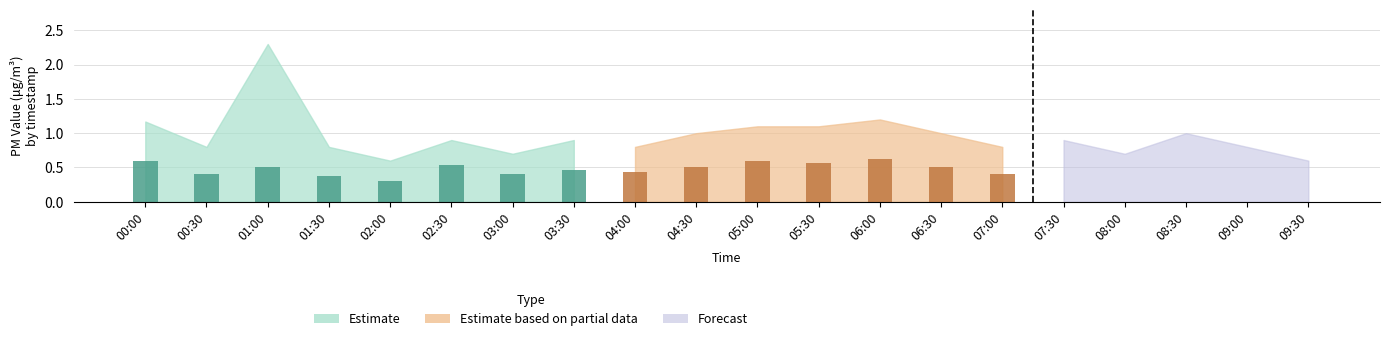

What is the difference between the maximum and minimum values in the bar_P2 series?

0.3